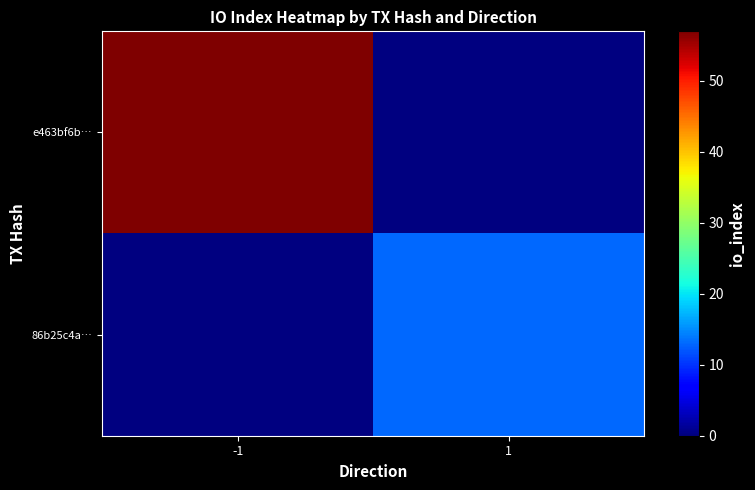

Which series has the largest range (max minus min)?

e463bf6b…